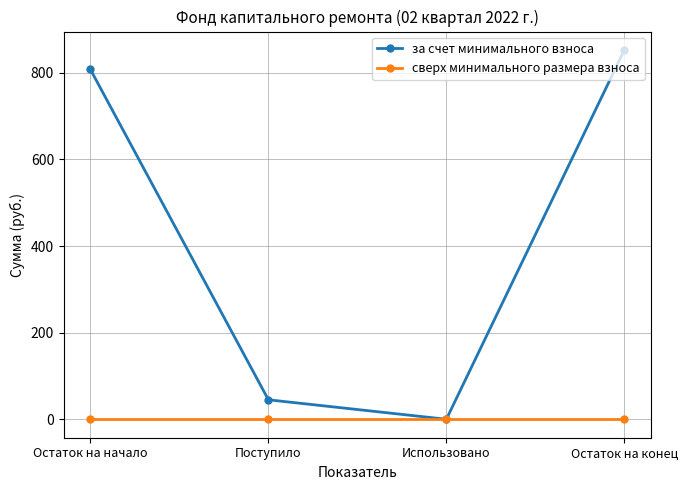

What are all the series names shown in the legend?

за счет минимального взноса, сверх минимального размера взноса